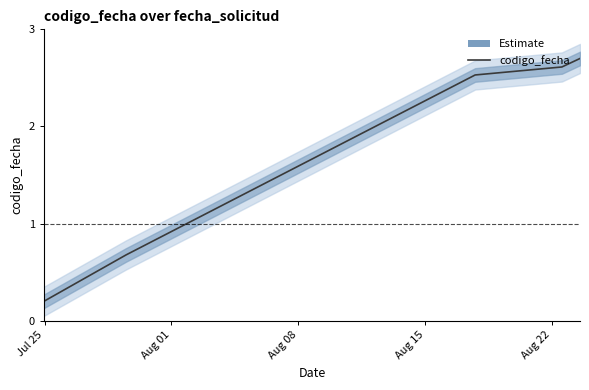

How many data points does each series have?

5